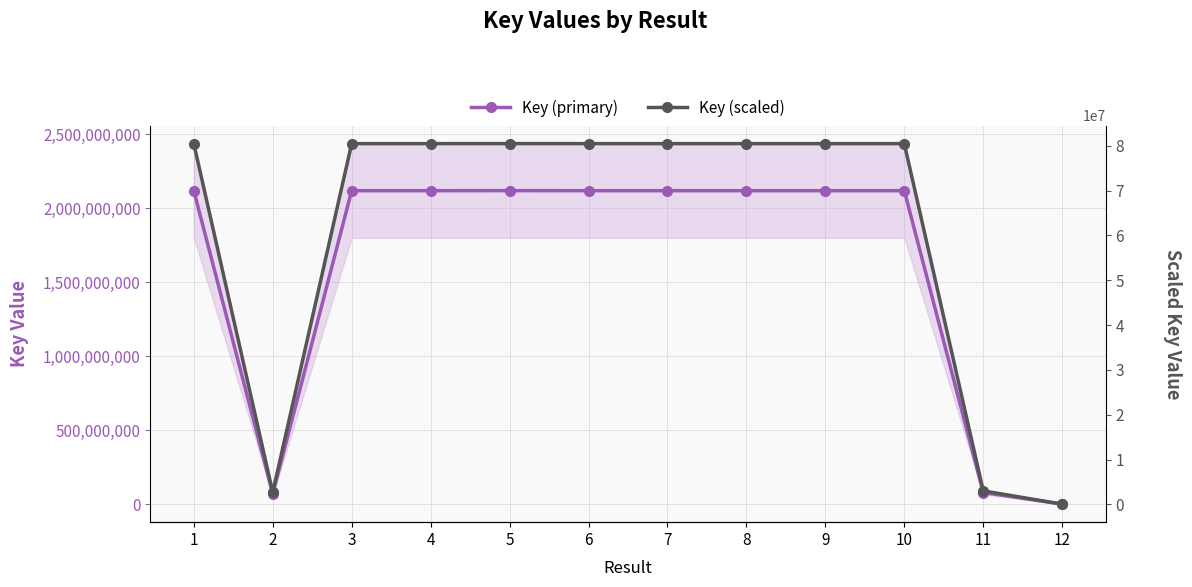

Reading left to right, what are all the values shown in this chart?

Key (primary): 2117877586.0	71386948.0	2117869977.0	2117865668.0	2118115893.0	2117869452.0	2117877854.0	2117877928.0	2117845426.0	2117870682.0	79988326.0	1933369.0
Key (scaled): 80479348.3	2712704.0	80479059.1	80478895.4	80488403.9	80479039.2	80479358.5	80479361.3	80478126.2	80479085.9	3039556.4	73468.0